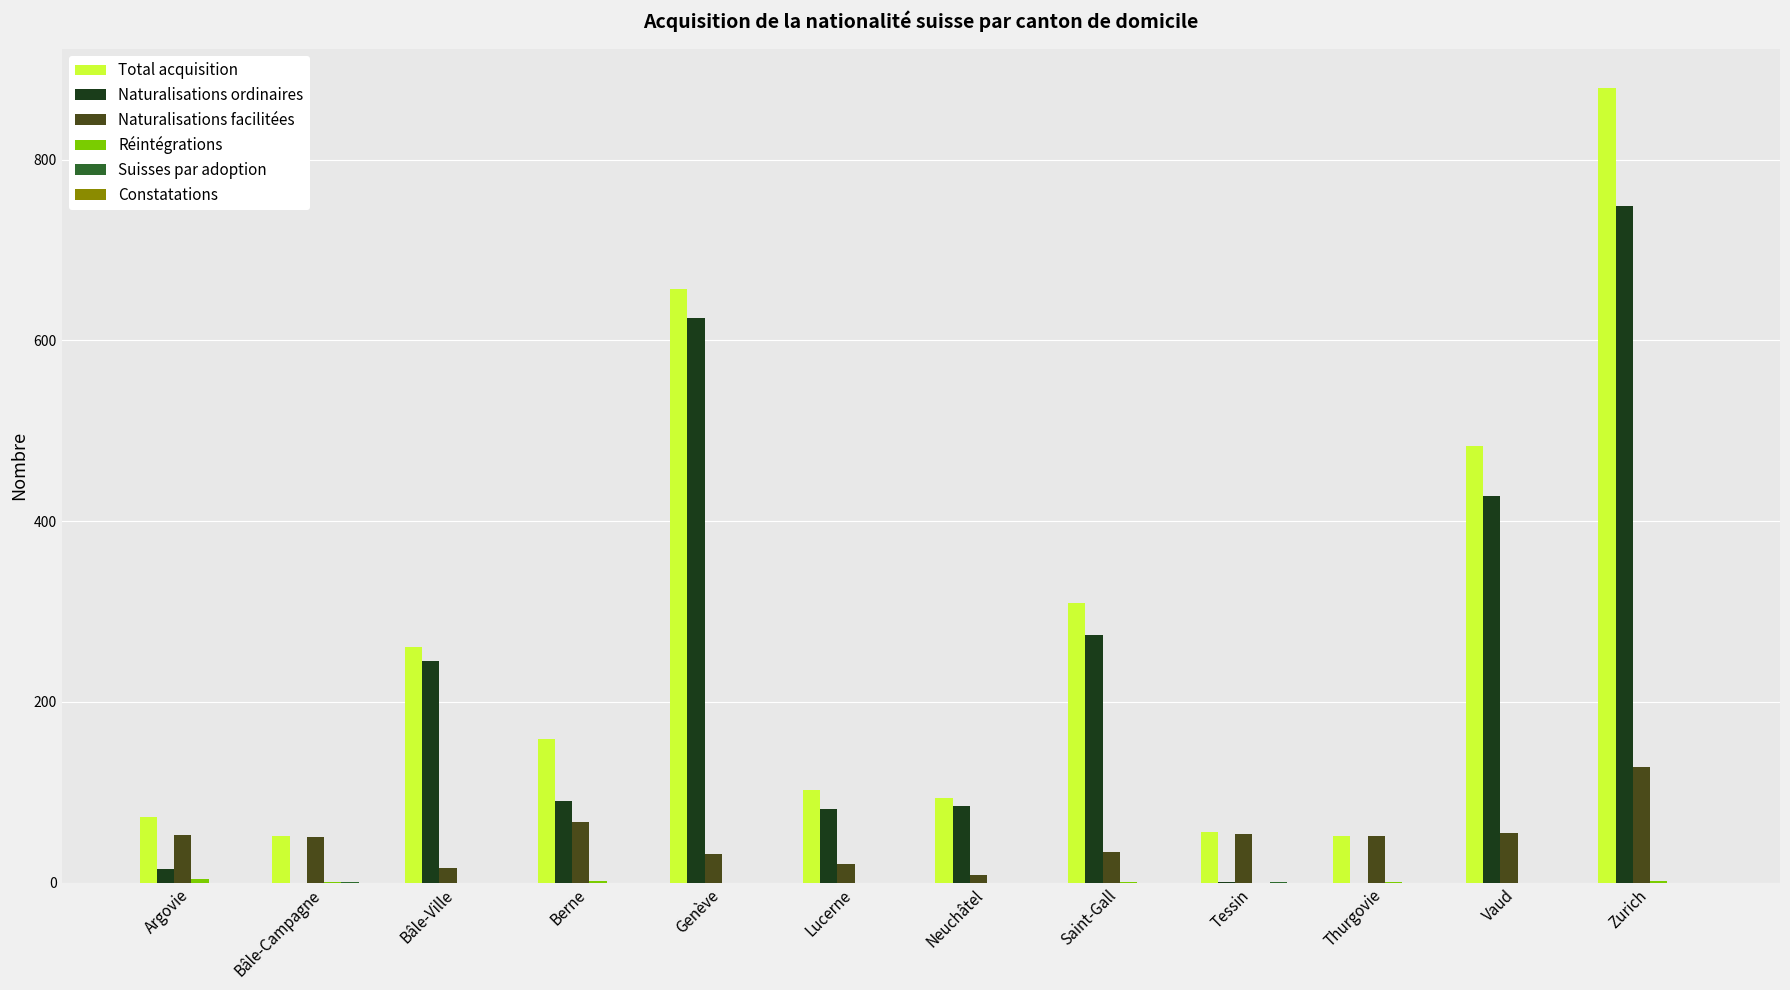

Which series changed the most between Tessin and Zurich?

Total acquisition